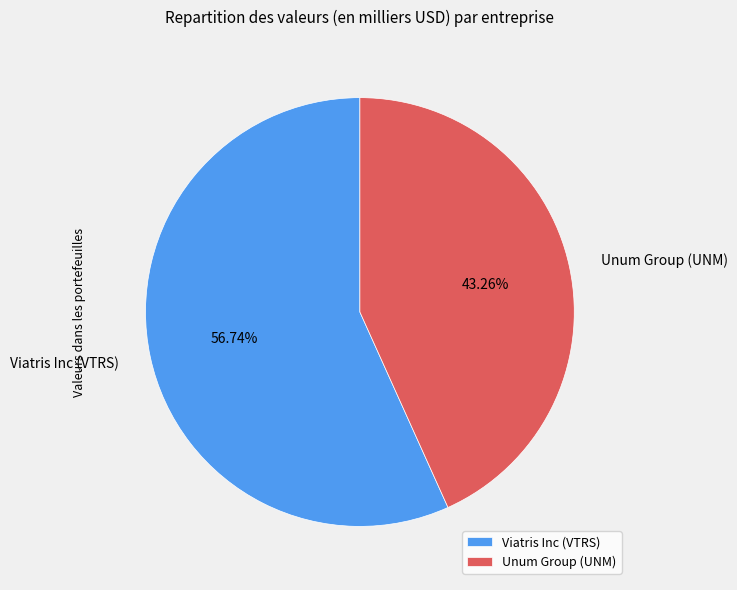

What percentage do Unum Group (UNM) and Viatris Inc (VTRS) together represent?

100.0%